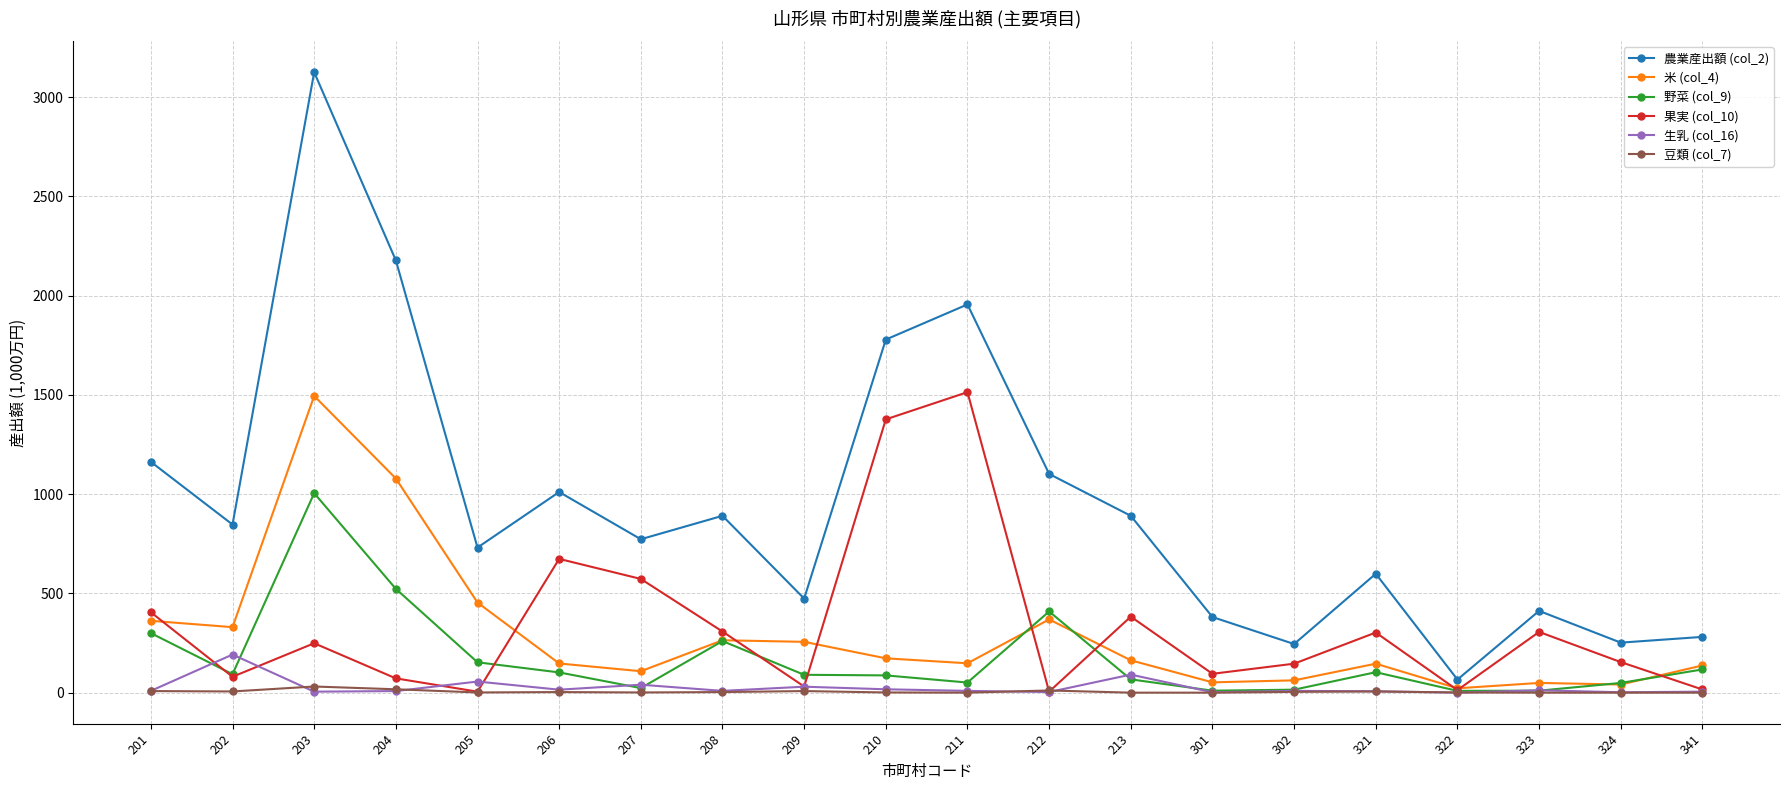

Which series has the widest spread of values?

農業産出額 (col_2)